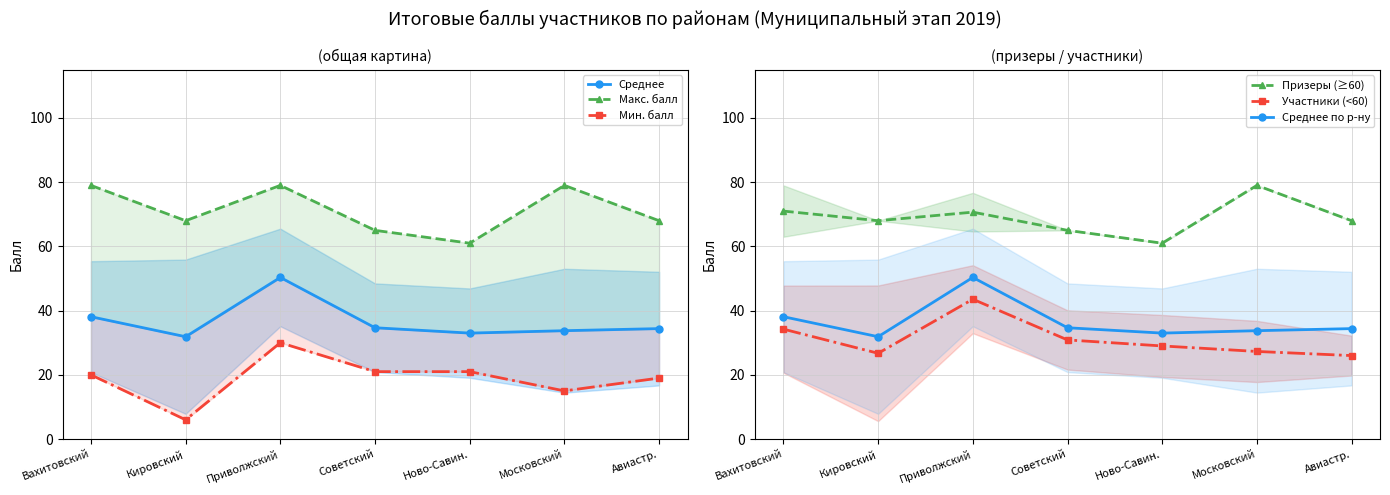

Which has a higher value, Авиастр. or Вахитовский?

Вахитовский